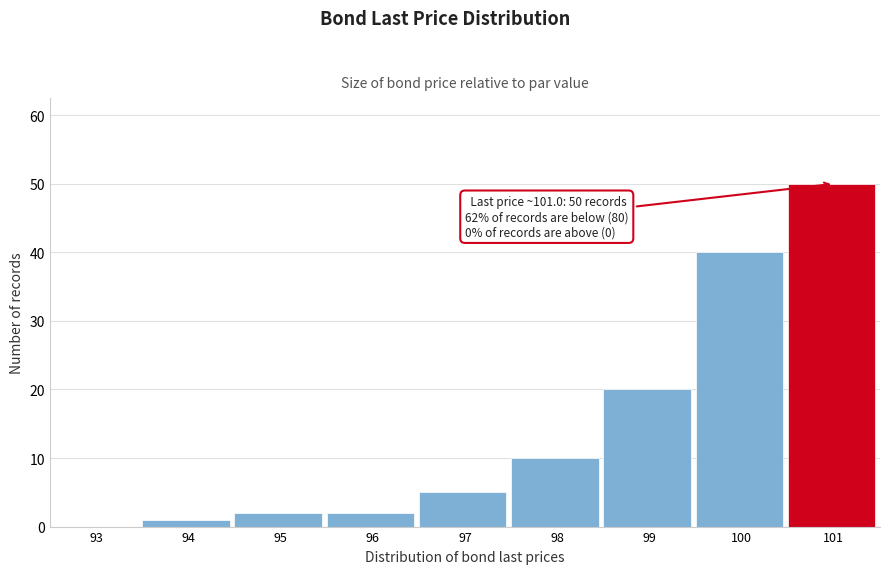

Reading left to right, list all the values displayed in this chart.

93=0	94=1	95=2	96=2	97=5	98=10	99=20	100=40	101=50